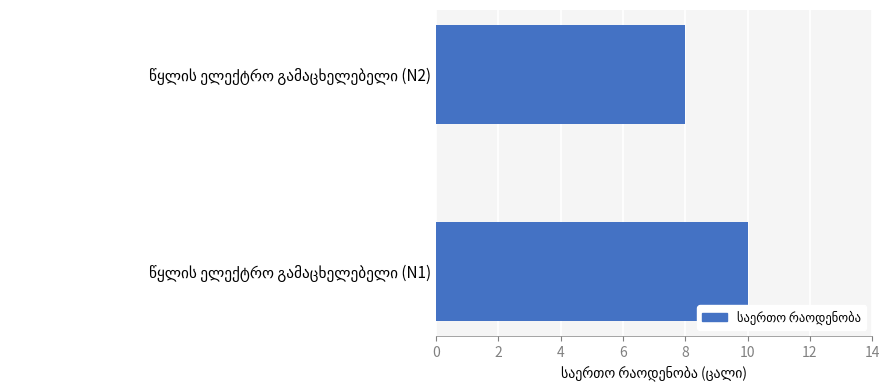

What is the minimum value shown in the chart?

8